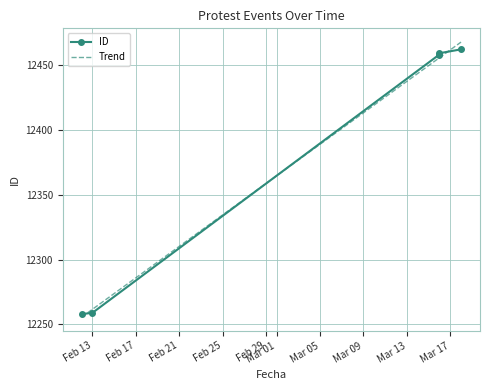

What is the minimum value for Trend?

12255.7